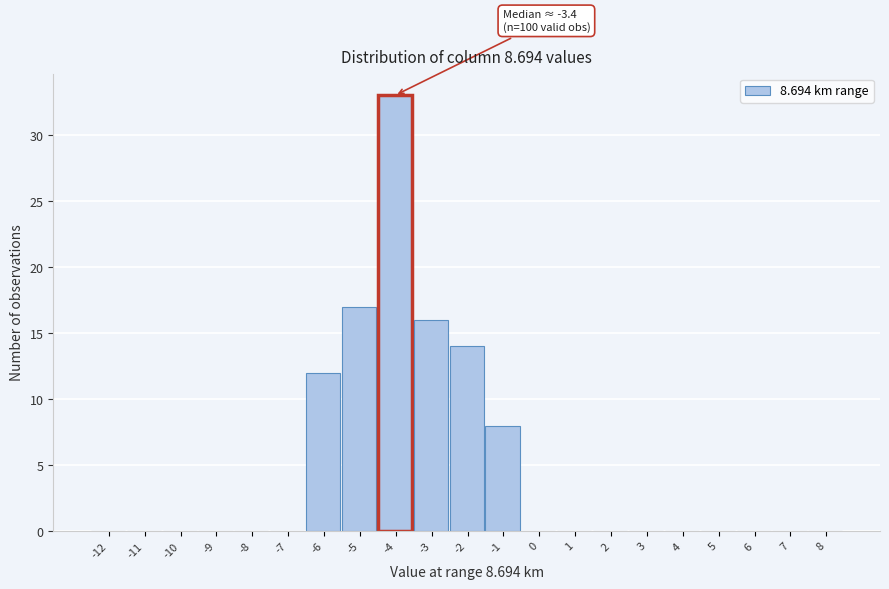

Reading right to left, extract all data points from this chart.

8=0	7=0	6=0	5=0	4=0	3=0	2=0	1=0	0=0	-1=8	-2=14	-3=16	-4=33	-5=17	-6=12	-7=0	-8=0	-9=0	-10=0	-11=0	-12=0